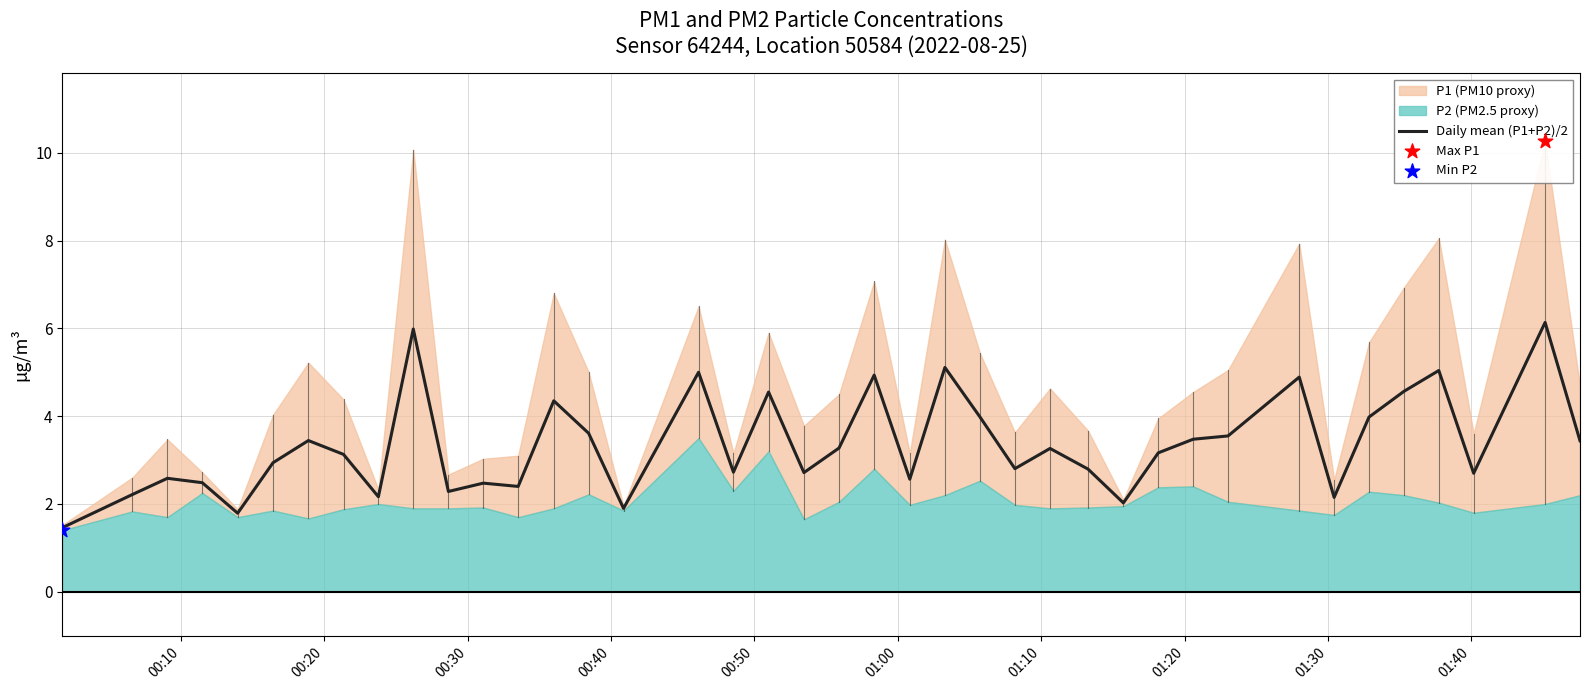

What is the maximum value for Daily mean (P1+P2)/2?

6.1